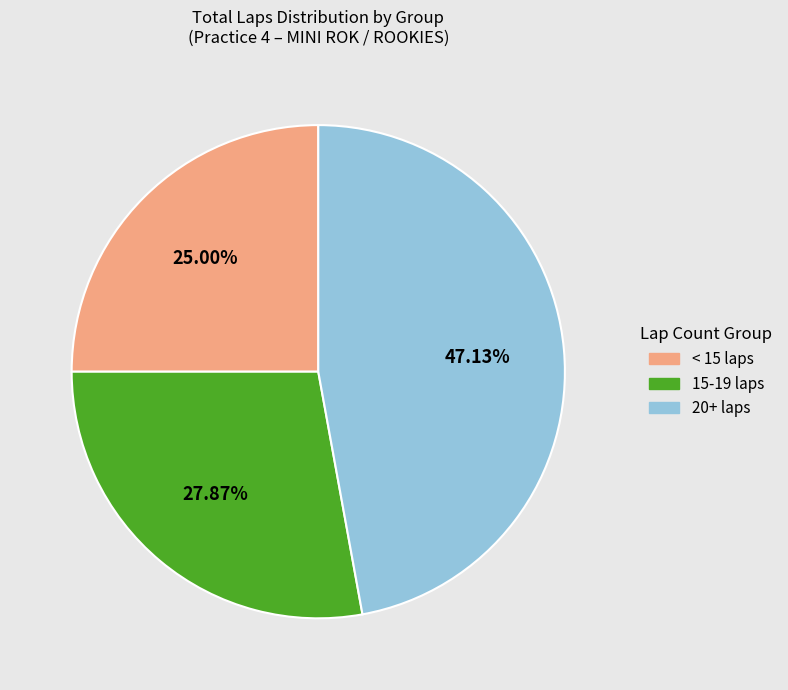

How many segments does this pie chart have?

3